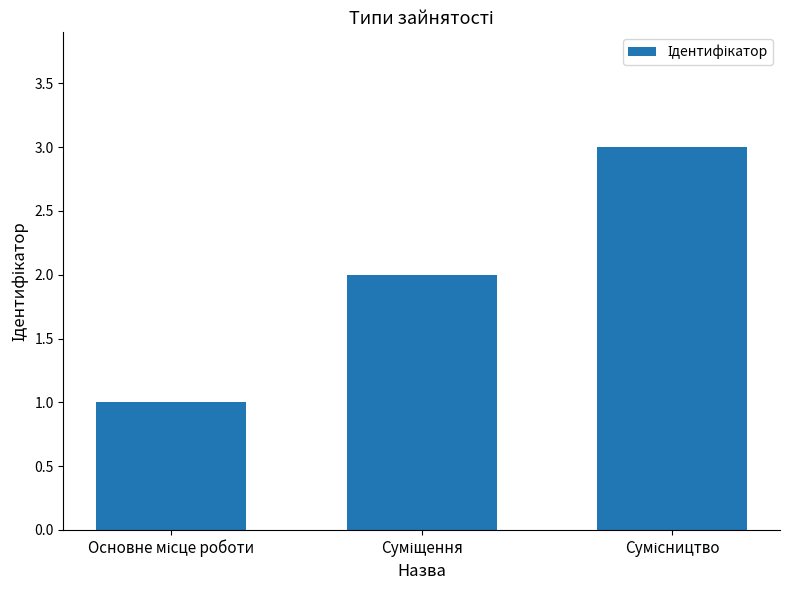

What is the sum of all values?

6